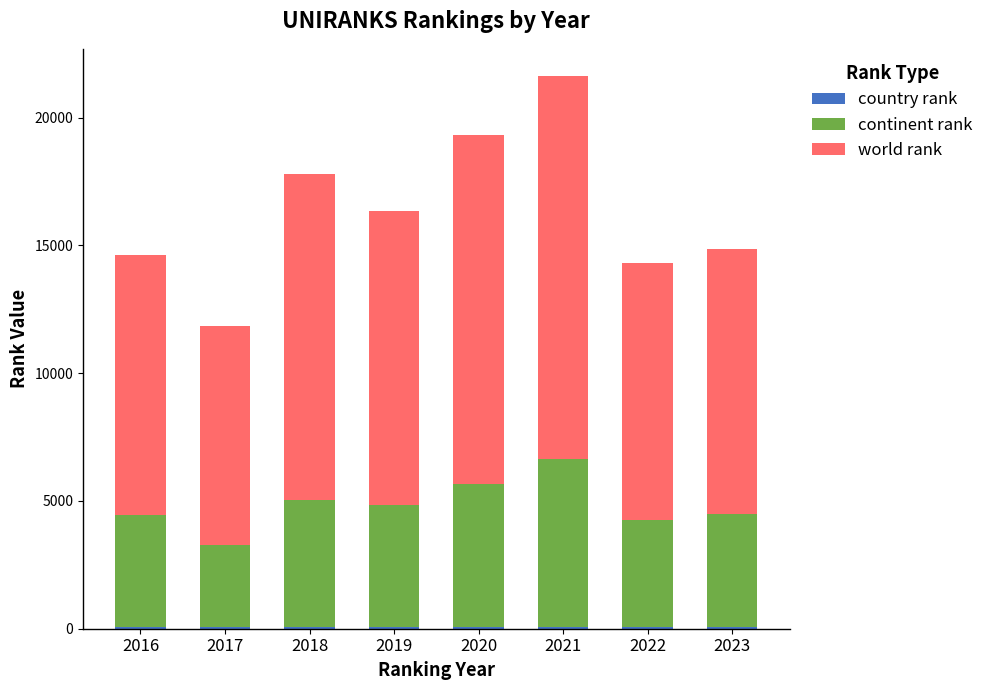

At which category is the sum across all series the highest?

2021